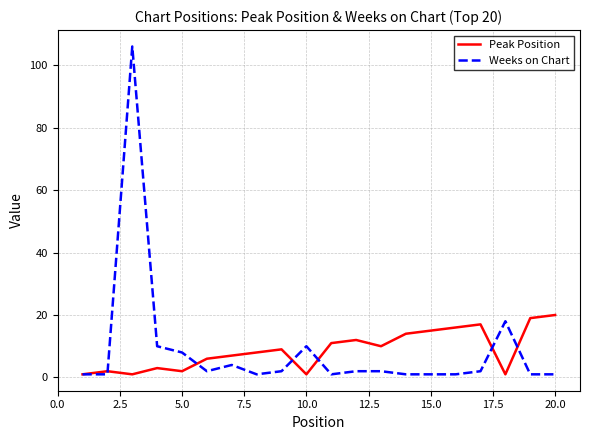

Which series has the widest spread of values?

Weeks on Chart